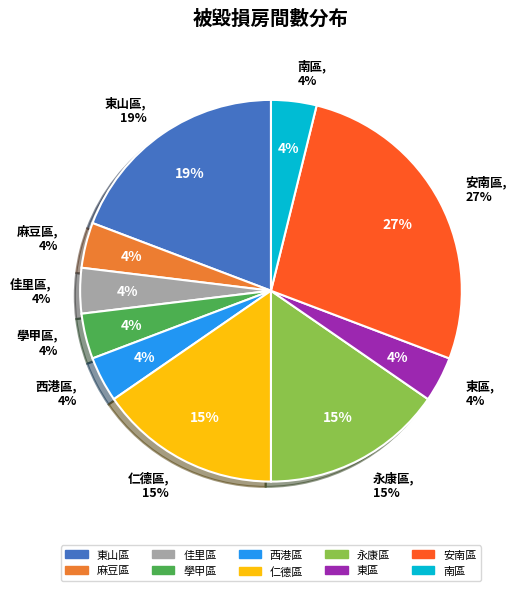

What percentage is NOT represented by 東山區?

80.8%